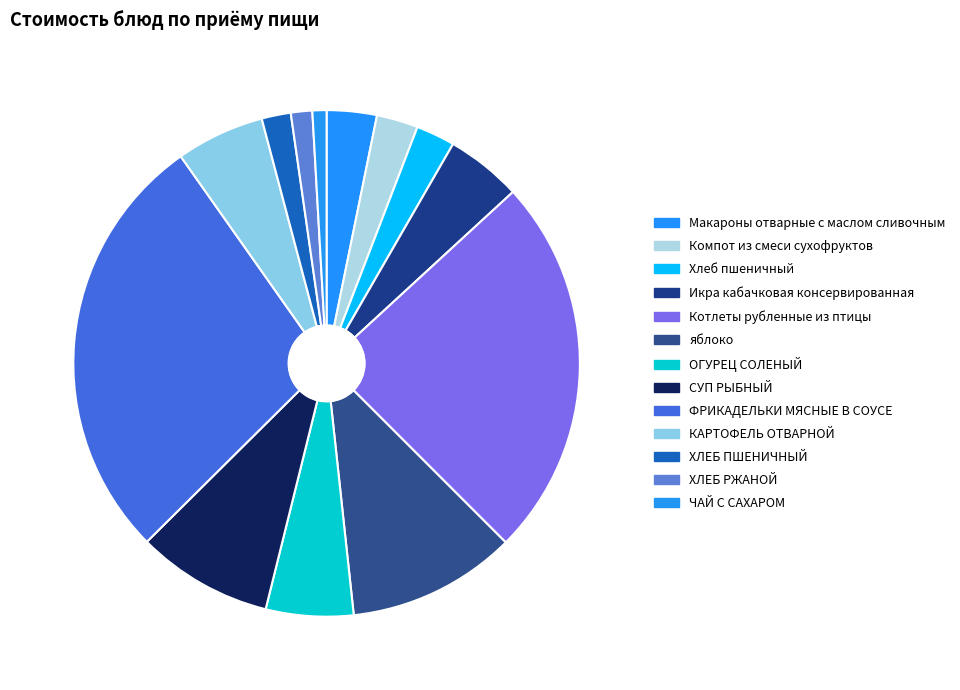

How much of the chart is everything except ОГУРЕЦ СОЛЕНЫЙ?

94.4%